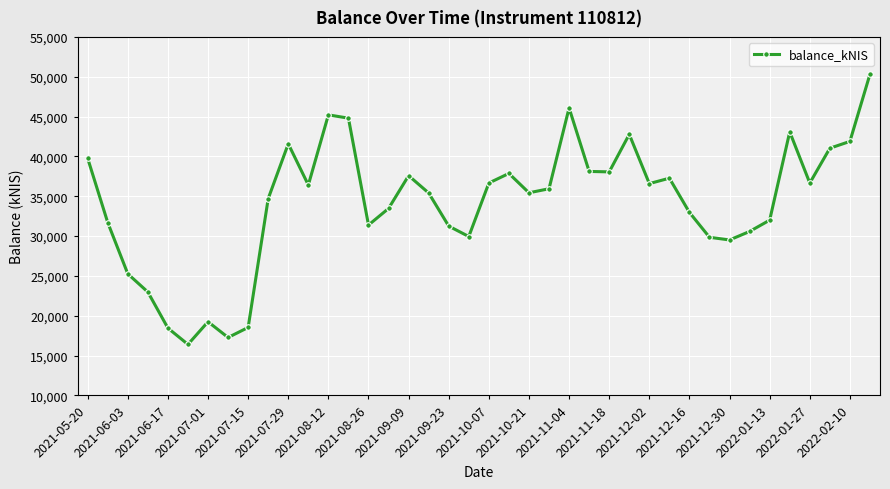

What is the difference between the maximum and second lowest values?

33047.3